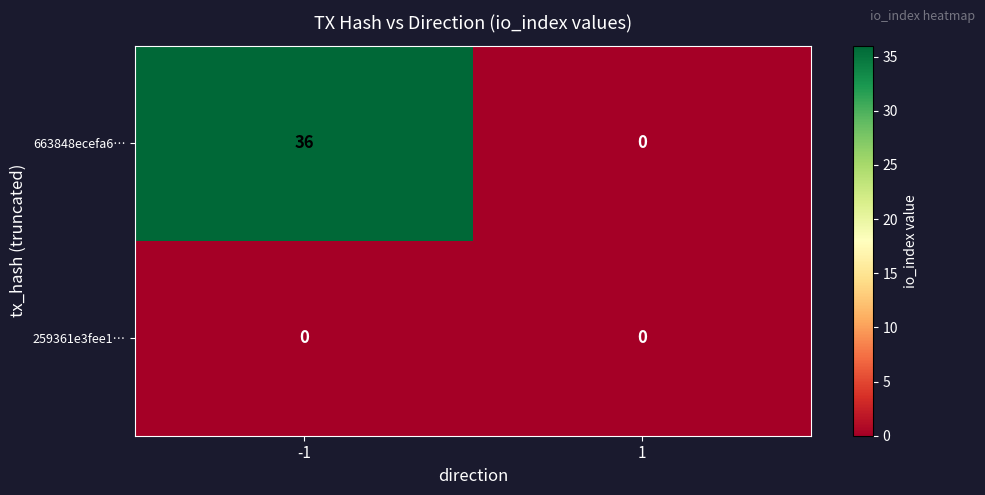

Rank the series by their average value, from highest to lowest.

663848ecefa6…, 259361e3fee1…